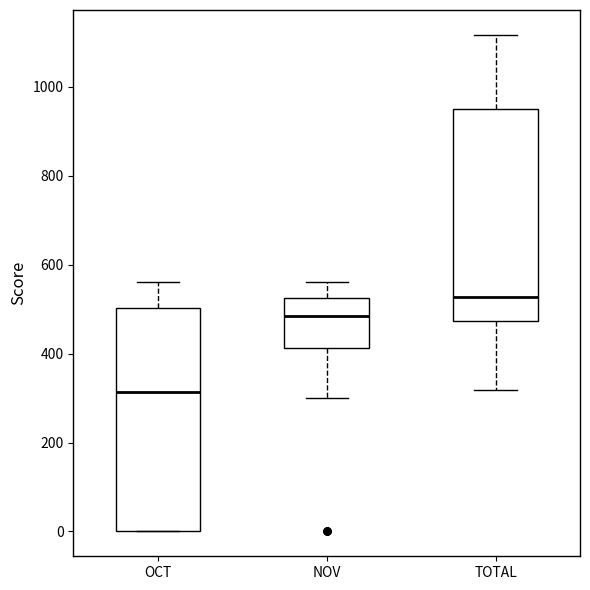

Which box has the highest median line?

TOTAL